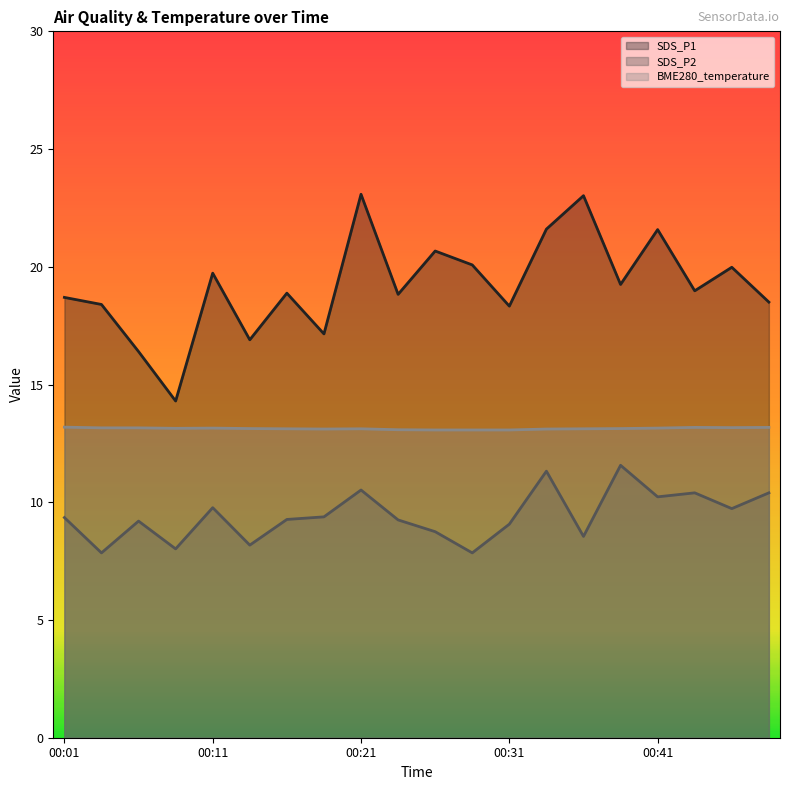

Where is BME280_temperature nearest to the value 13?

00:26